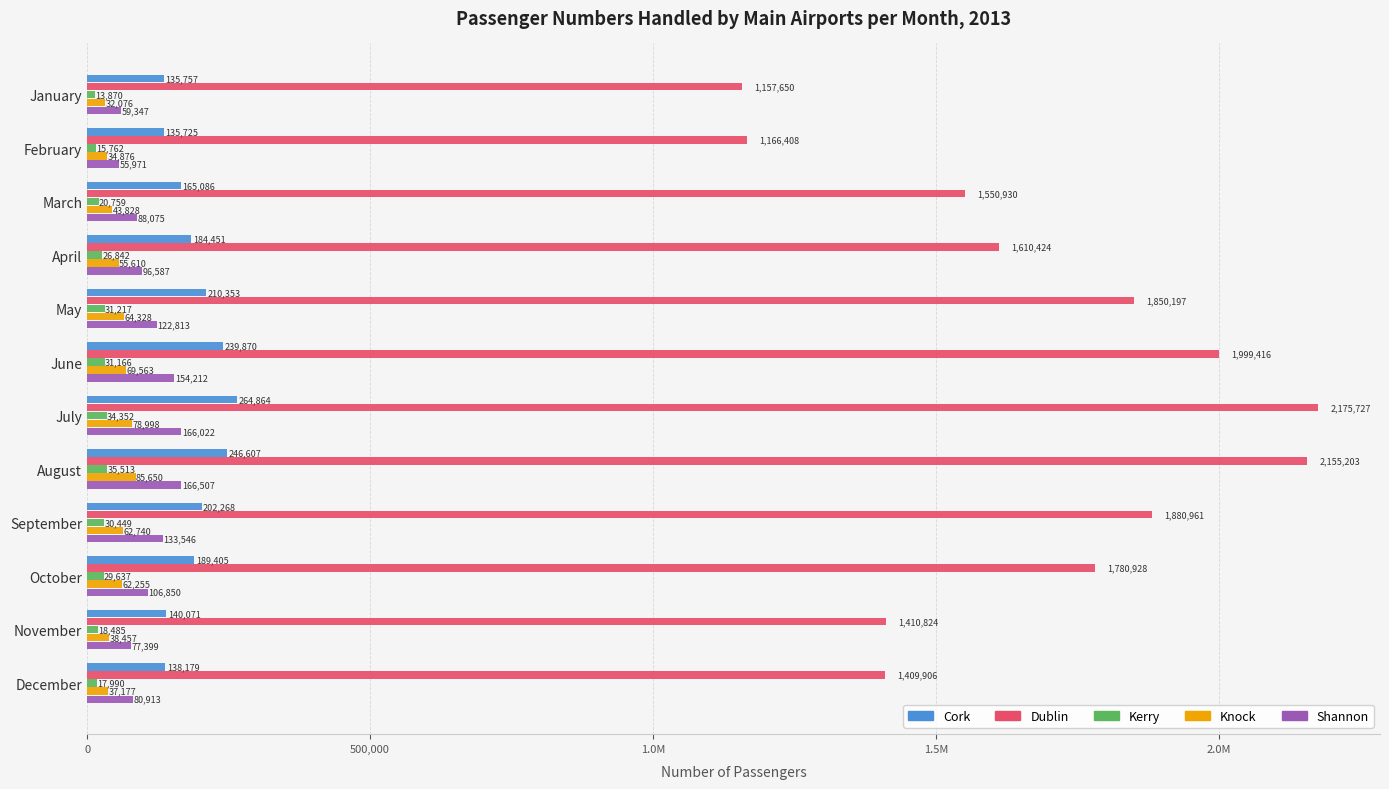

Reading right to left, list all the values displayed in this chart.

Cork: 138179	140071	189405	202268	246607	264864	239870	210353	184451	165086	135725	135757
Dublin: 1409906	1410824	1780928	1880961	2155203	2175727	1999416	1850197	1610424	1550930	1166408	1157650
Kerry: 17990	18485	29637	30449	35513	34352	31166	31217	26842	20759	15762	13870
Knock: 37177	38457	62255	62740	85650	78998	69563	64328	55610	43828	34876	32076
Shannon: 80913	77399	106850	133546	166507	166022	154212	122813	96587	88075	55971	59347